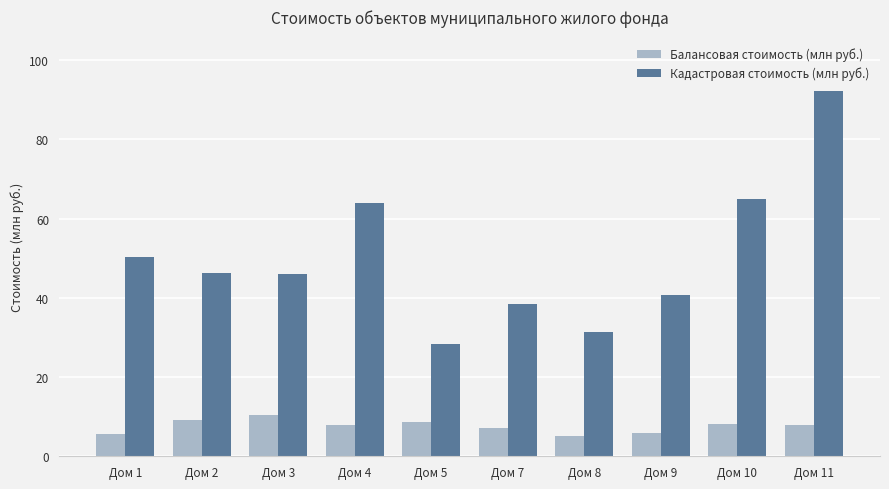

What is the difference between the highest and lowest values at Дом 11?

84.3